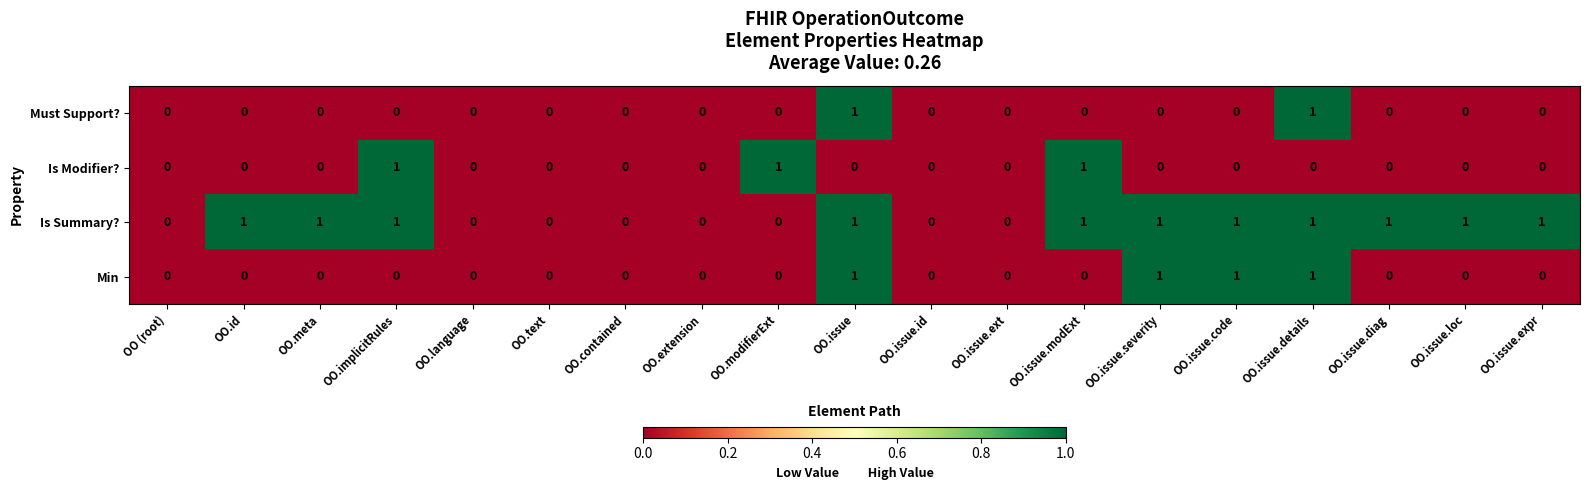

How many data points in Must Support? are above 0?

2